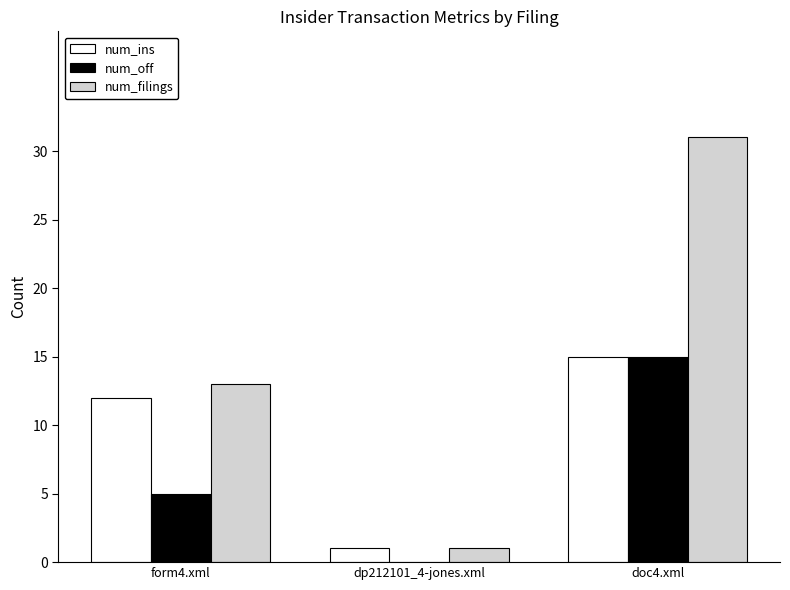

What is the spread (max minus min) of values at dp212101_4-jones.xml?

1